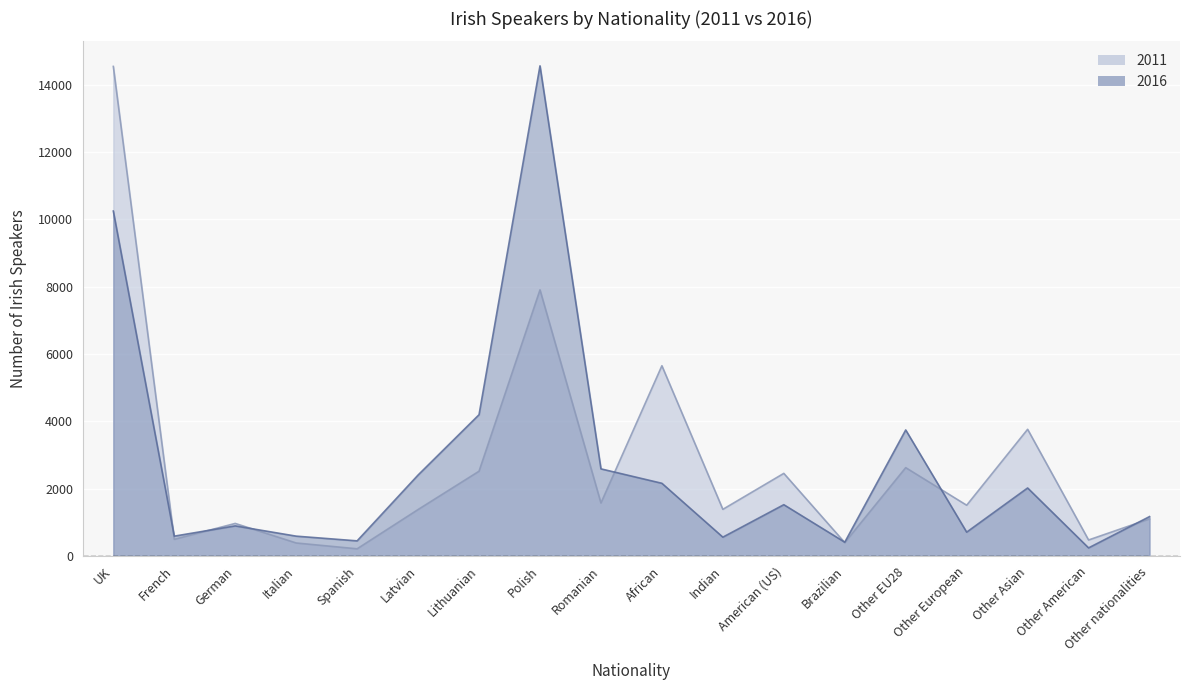

What are all the series names shown in the legend?

2011, 2016